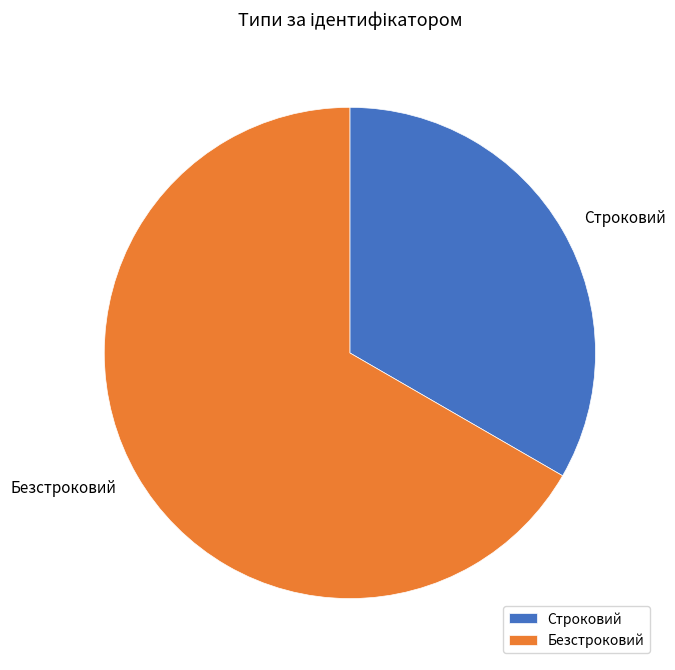

True or false: Строковий accounts for 33% of the total.

True